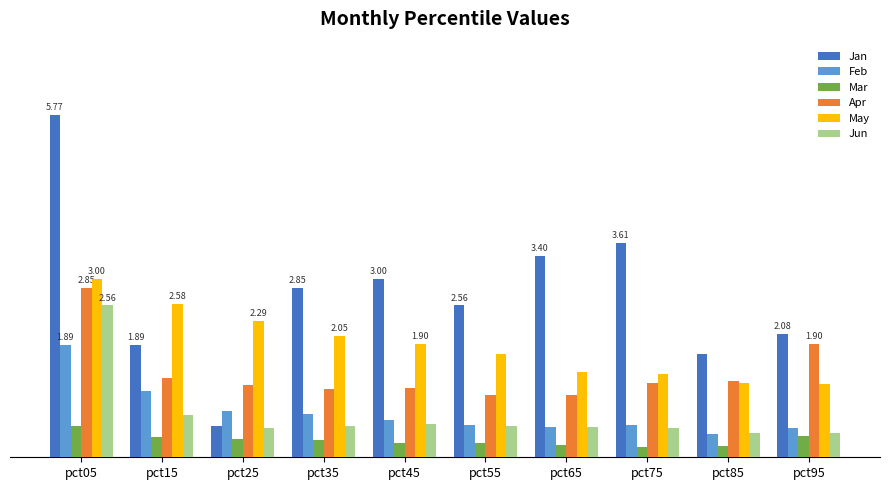

What is the spread (max minus min) of values at pct55?

2.3